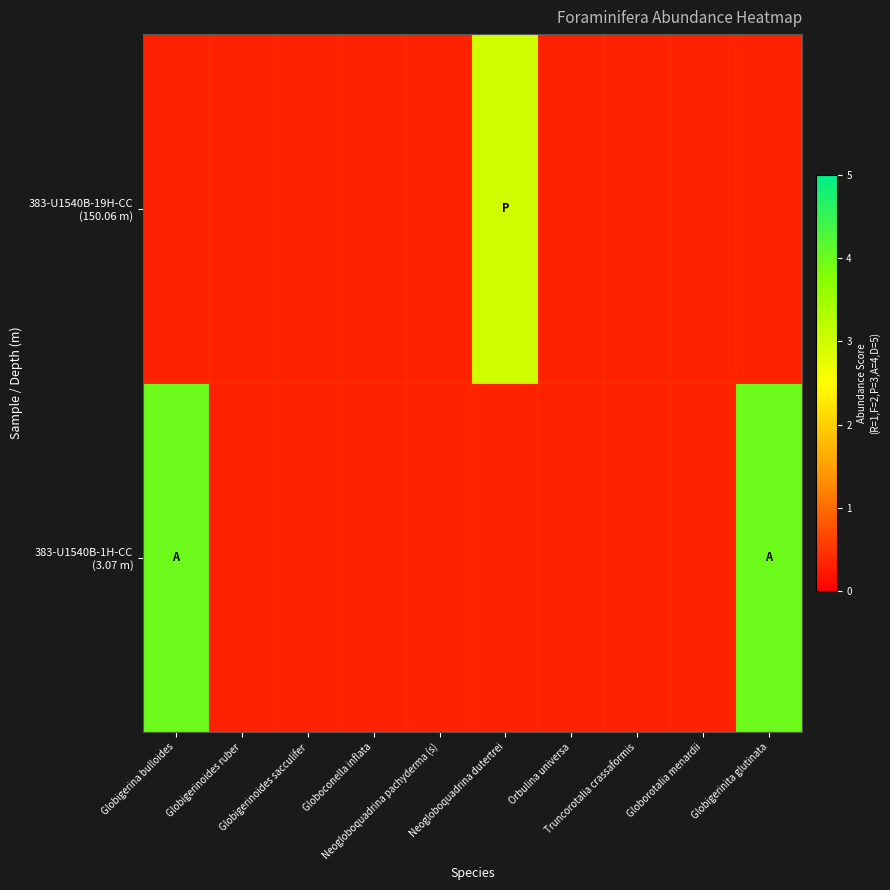

What is the greatest value displayed?

4.0